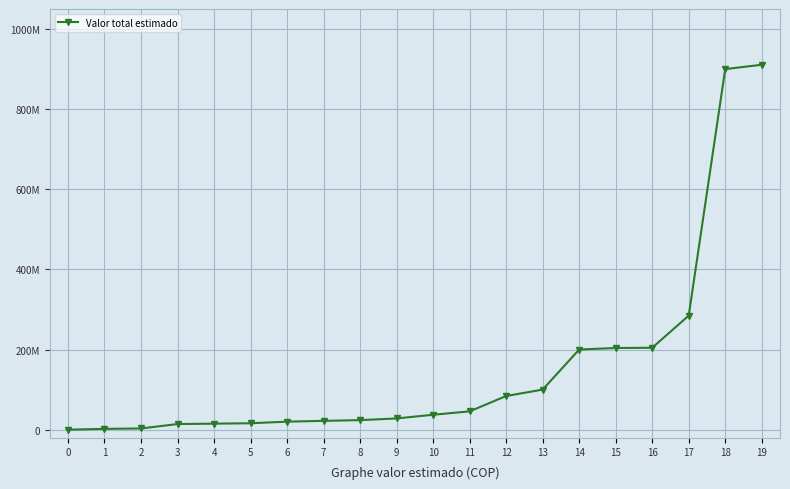

What is the approximate value at 1, to the nearest 100?

2000000